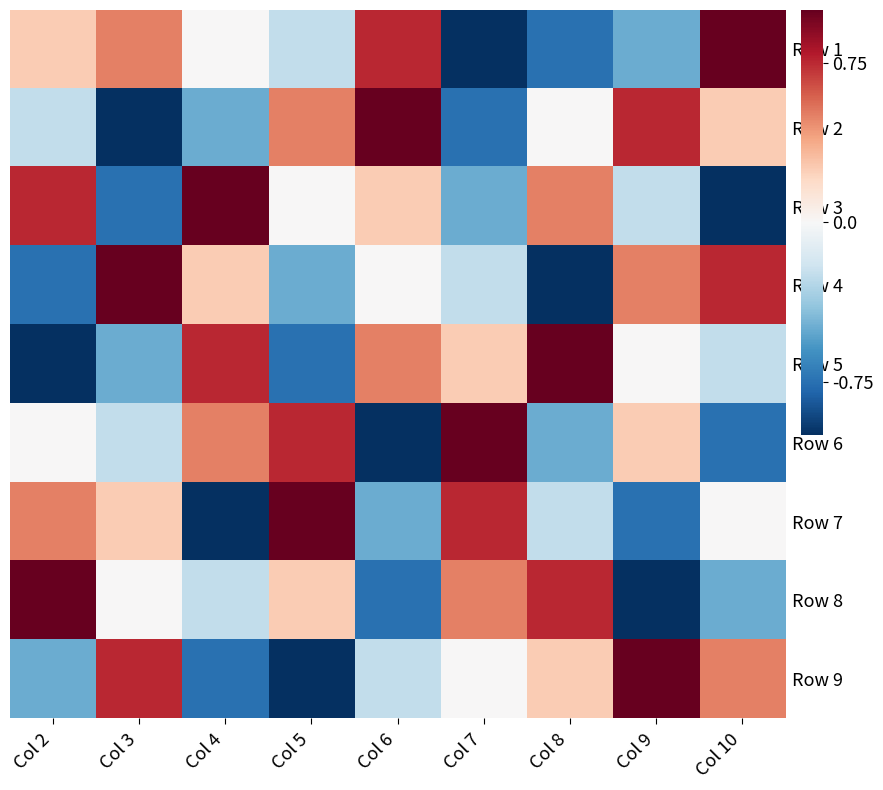

Count the number of data series in this chart.

9